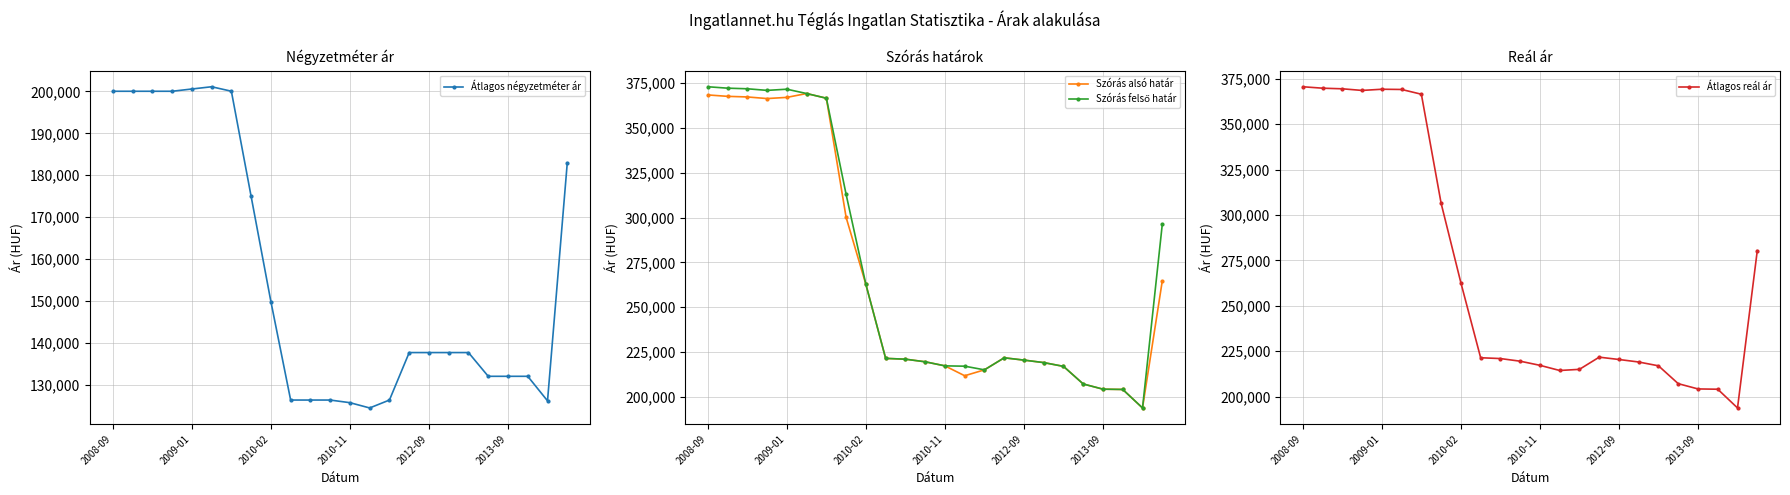

Reading left to right, list all the values displayed in this chart.

Átlagos négyzetméter ár: 200034	200034	200034	200034	200572	201110	200046	174968	149890	126415	126415	126415	125786	124528	126415	137735	137735	137735	137735	132075	132075	132075	126226	182987
Szórás alsó határ: 368374	367584	367247	366350	367005	369157	366540	300044	262675	221409	220963	219510	217237	211726	215022	221734	220449	219063	216961	207132	204232	204076	193757	264603
Szórás felső határ: 372936	372146	371809	370912	371567	369157	366540	312848	262675	221409	220963	219510	217237	217062	215022	221734	220449	219063	216961	207132	204232	204076	193757	296175
Átlagos reál ár: 370655	369865	369528	368631	369286	369157	366540	306446	262675	221409	220963	219510	217237	214394	215022	221734	220449	219063	216961	207132	204232	204076	193757	280389